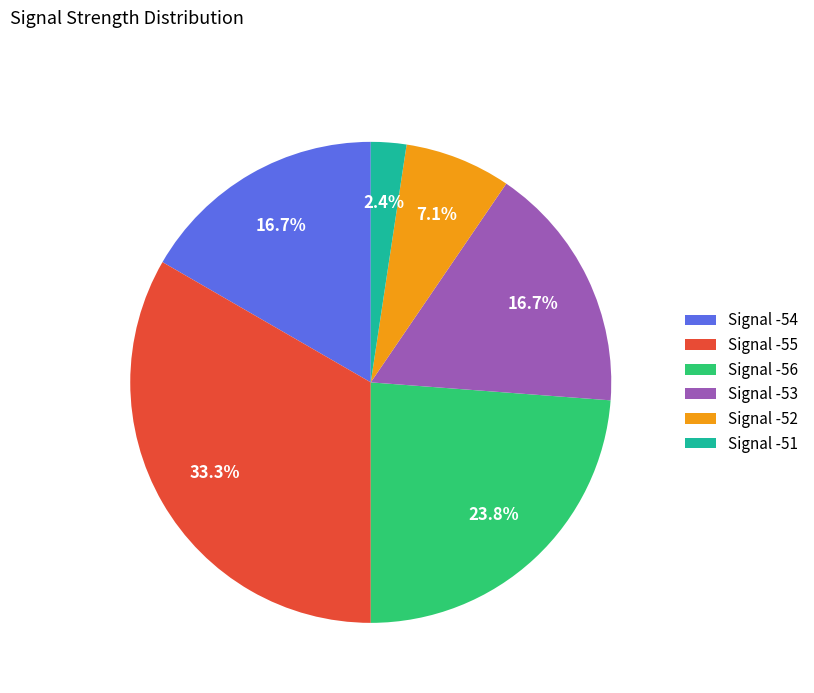

Do Signal -56 and Signal -53 together represent more than half of the pie?

No